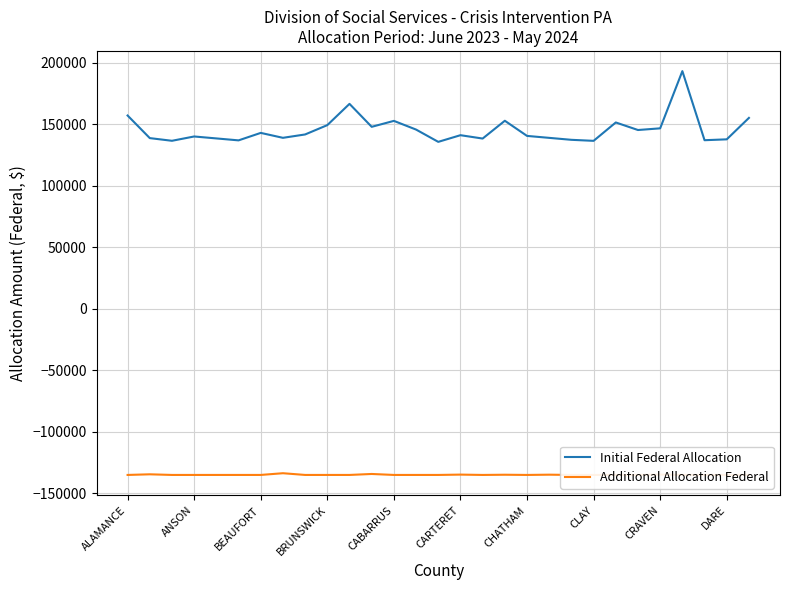

In Initial Federal Allocation, how many points are lower than both neighbors (excluding endpoints)?

9